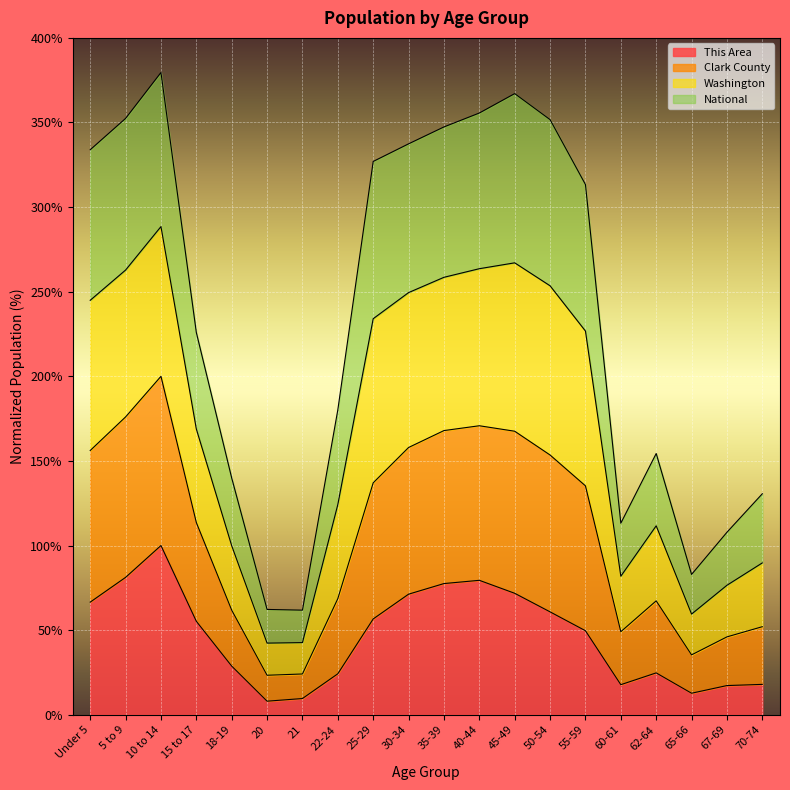

What is the label of the 9th point from the left?

25-29